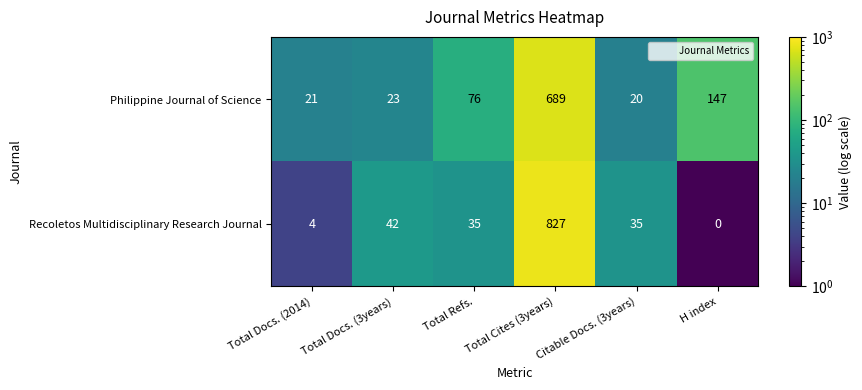

What is the difference between the Philippine Journal of Science values at Total Refs. and Total Docs. (3years)?

53